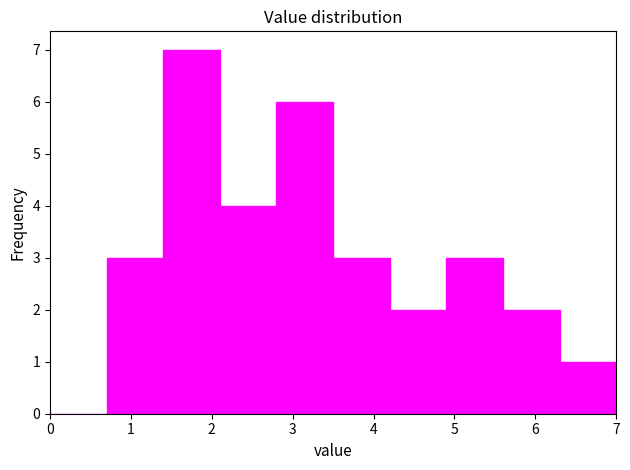

What is the height of the bar covering 4.9 to 5.6 on the x-axis? The values are not printed on the chart, so give them approximately, as read against the axis.

3